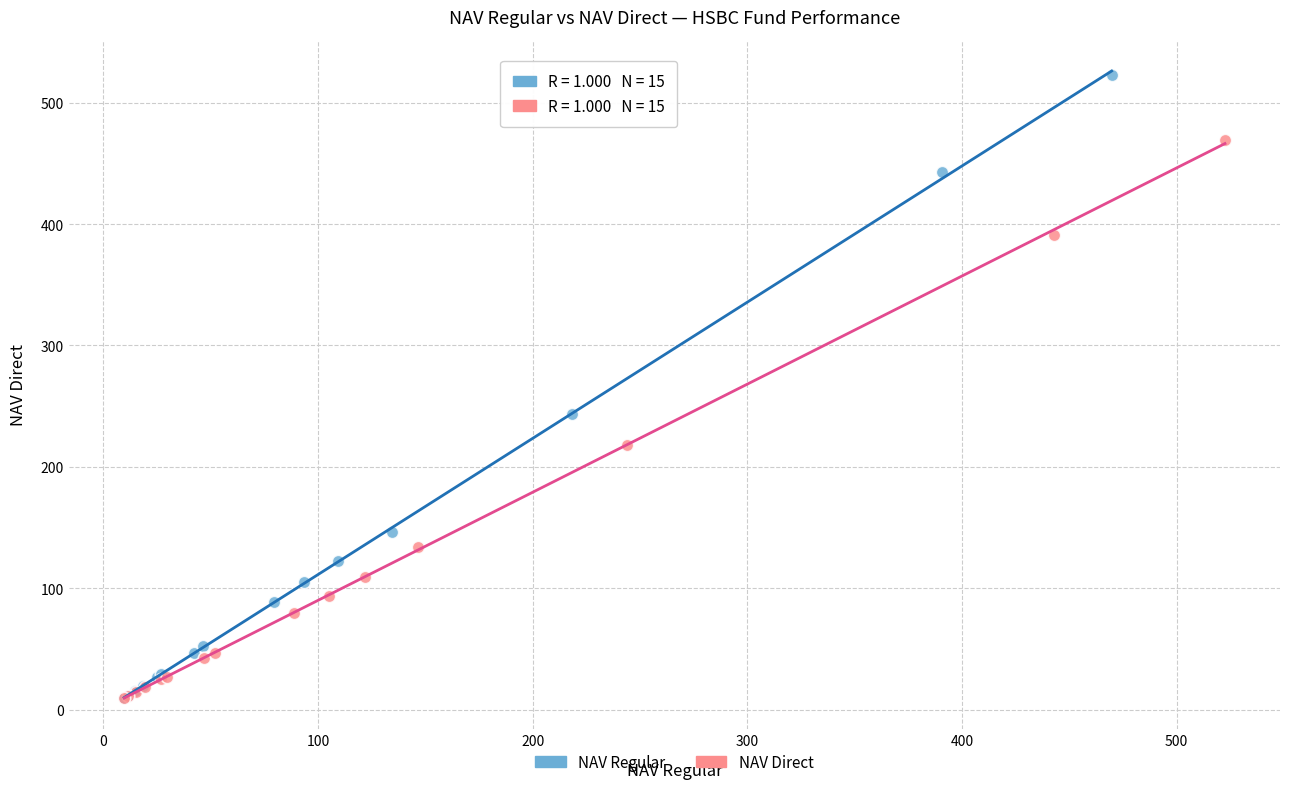

What are all the series names shown in the legend?

NAV Regular, NAV Direct